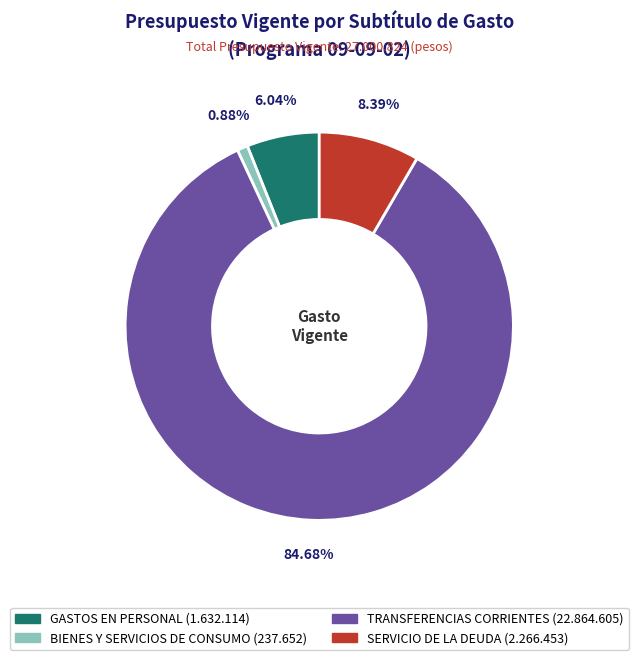

What percentage is NOT represented by BIENES Y SERVICIOS DE CONSUMO?

99.1%